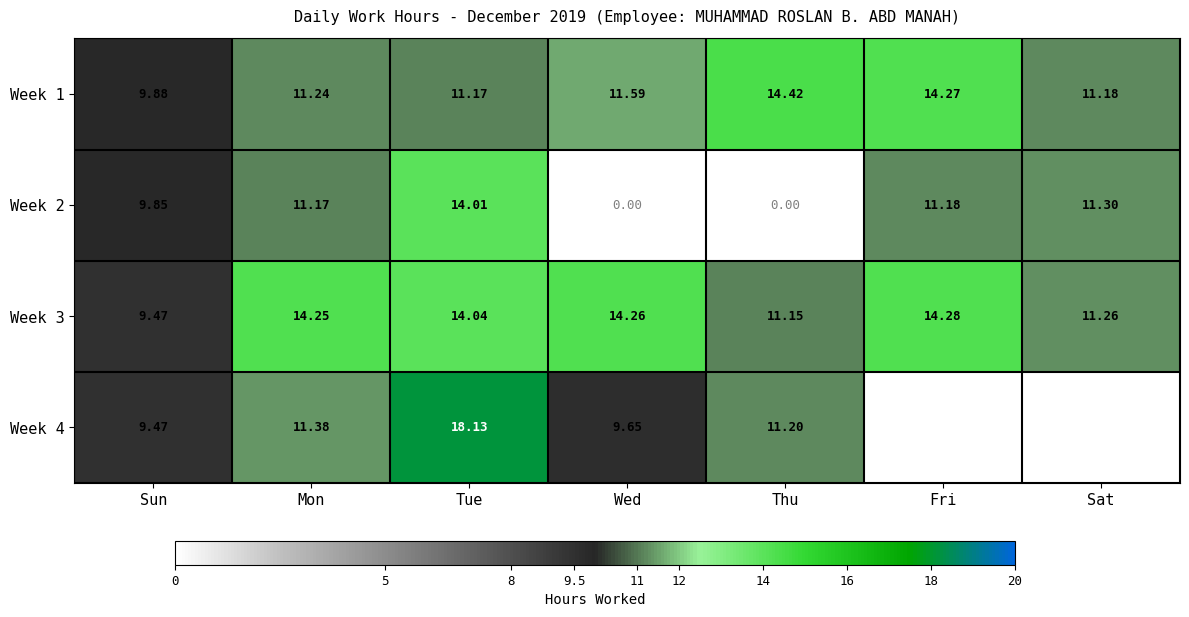

At which category is the sum across all series the highest?

Tue